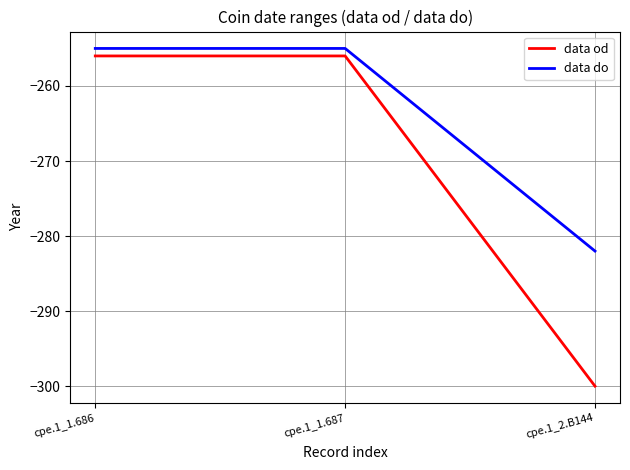

How many lines are shown in the chart?

2